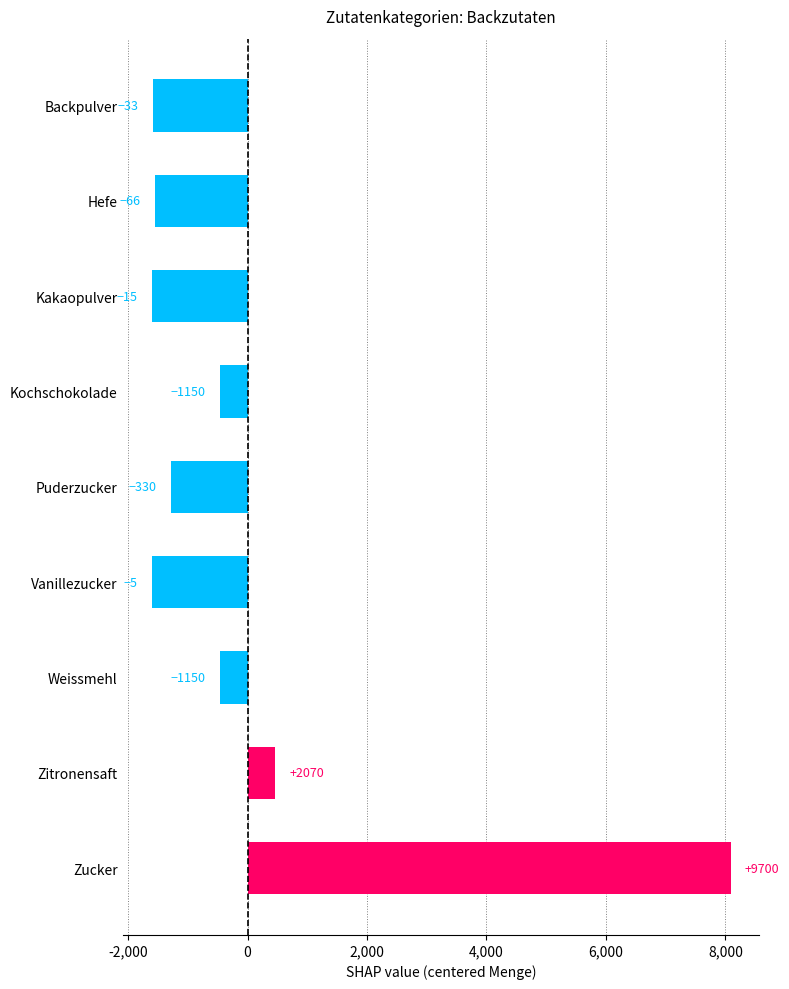

Are the bars grouped side by side (vs. stacked)?

No